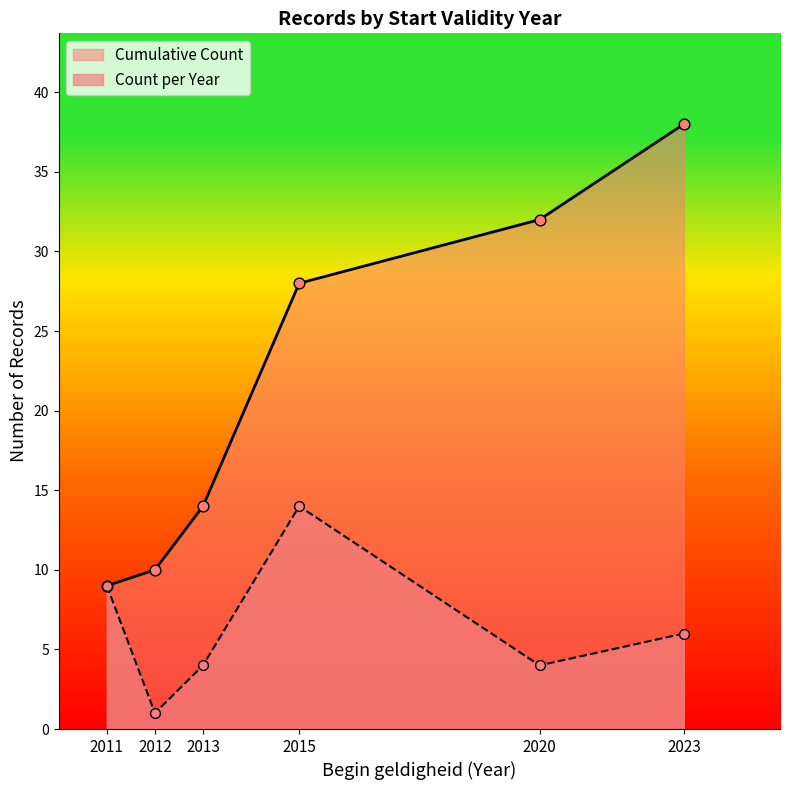

What is the highest value of the Count per Year series?

14.0